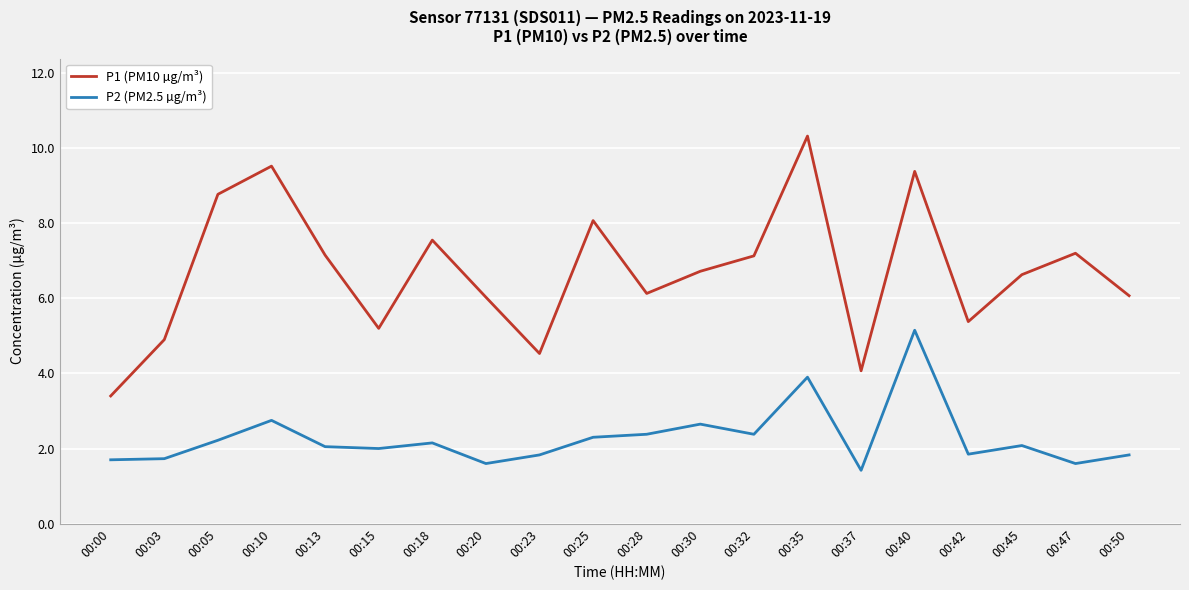

What are all the series names shown in the legend?

P1 (PM10 µg/m³), P2 (PM2.5 µg/m³)